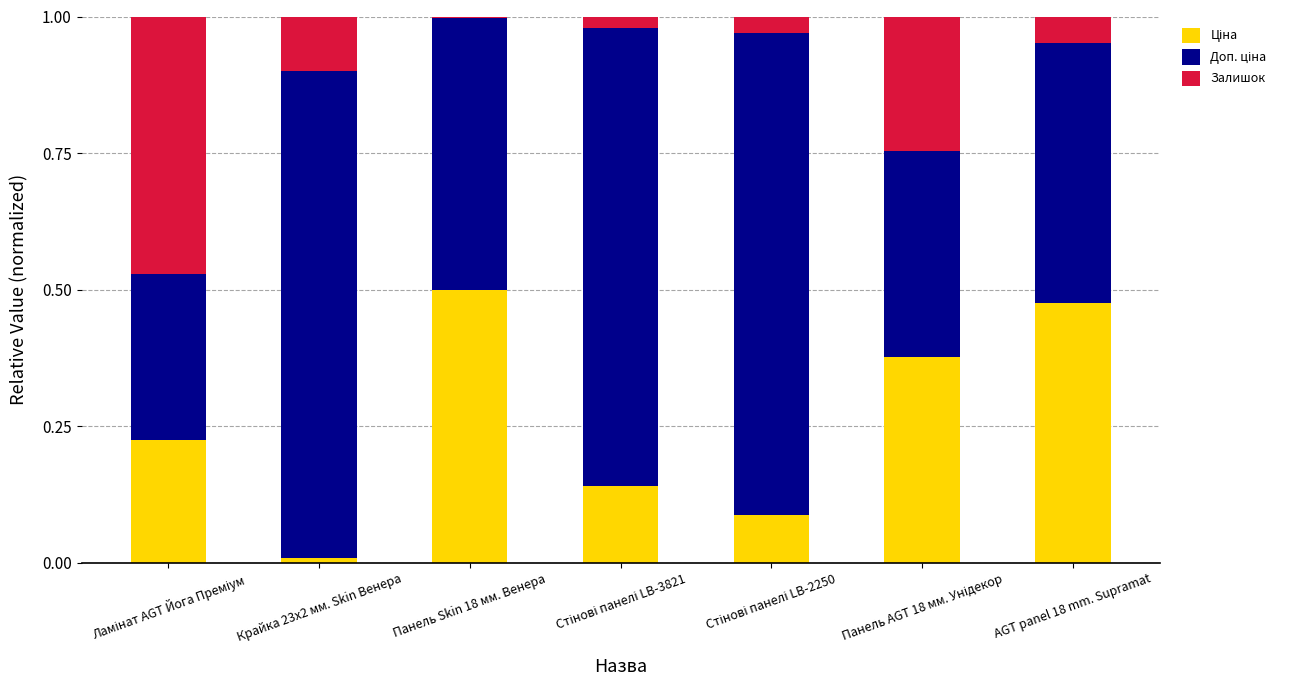

What is the label of the 2nd bar from the right?

Панель AGT 18 мм. Унідекор